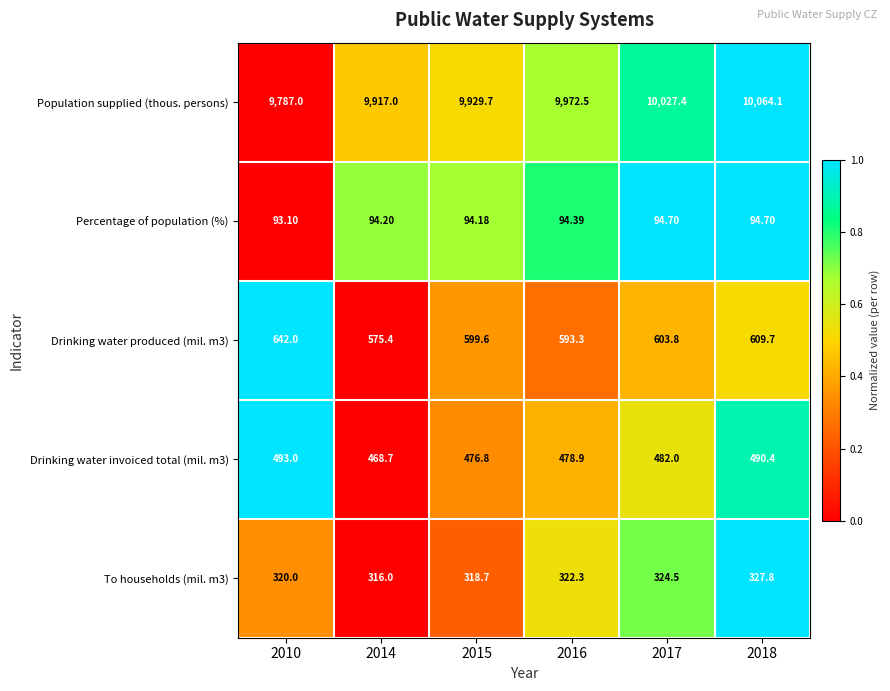

Is the value of To households (mil. m3) at 2017 greater than the value of Population supplied (thous. persons) at 2014?

No